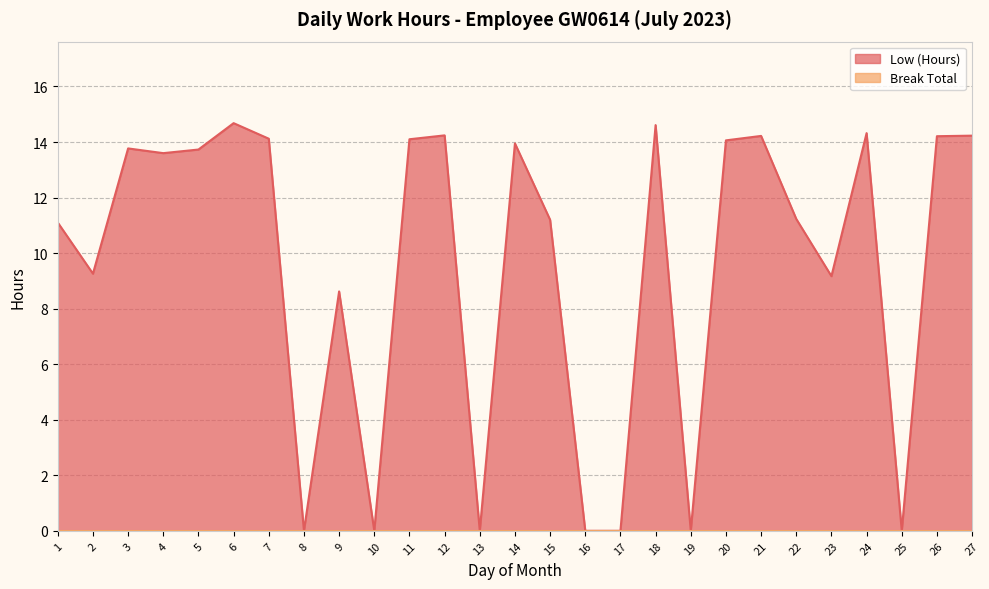

Reading right to left, list all the values displayed in this chart.

14.2	14.2	0.0	14.3	9.2	11.2	14.2	14.1	0.0	14.6	0.0	0.0	11.2	13.9	0.0	14.2	14.1	0.0	8.6	0.0	14.1	14.7	13.7	13.6	13.8	9.3	11.1